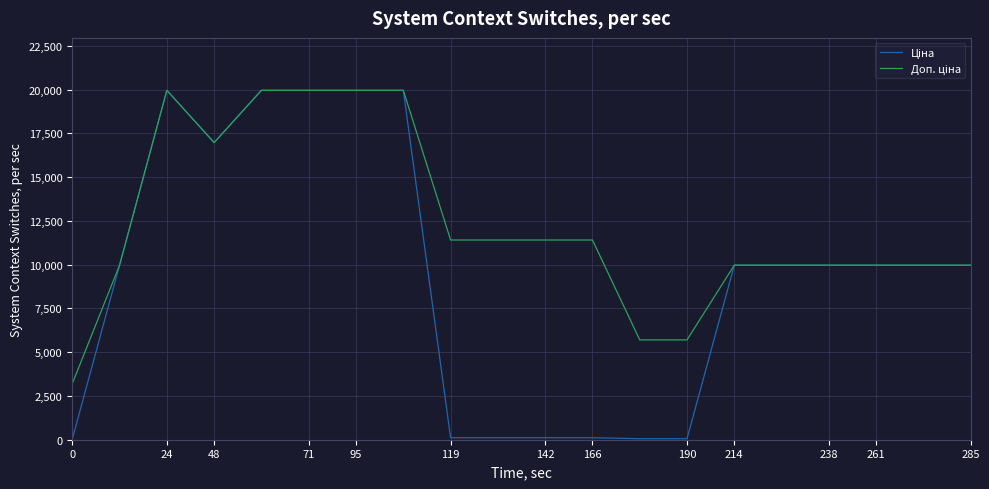

How many series are shown in this chart?

2